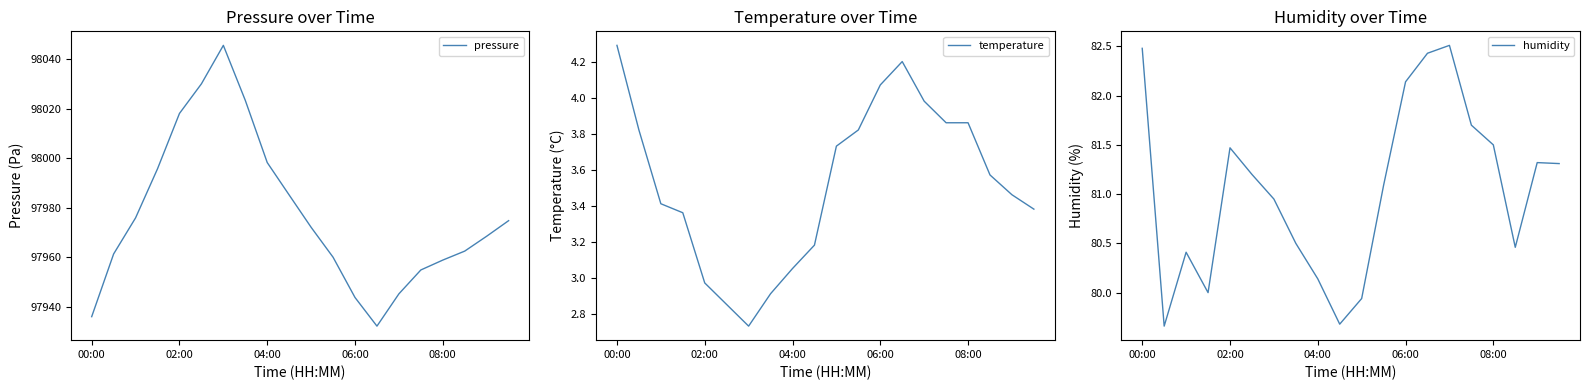

True or false: humidity and temperature intersect in this chart.

False